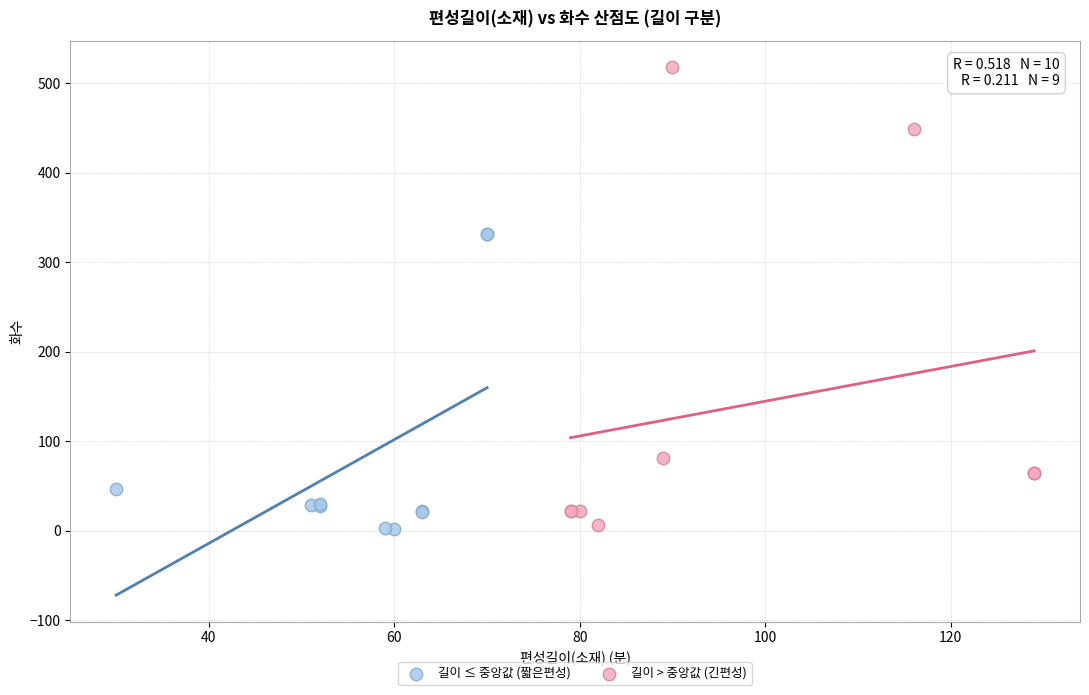

Which series reaches the maximum Y coordinate?

길이 > 중앙값 (긴편성)